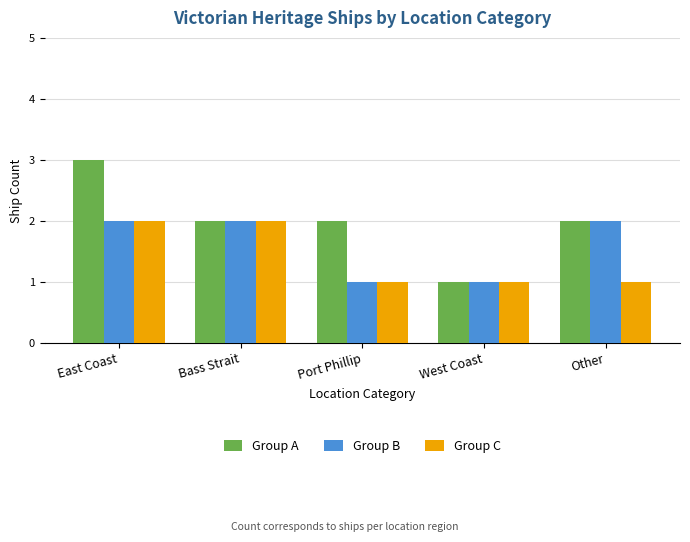

What is the total value across all series at East Coast?

7